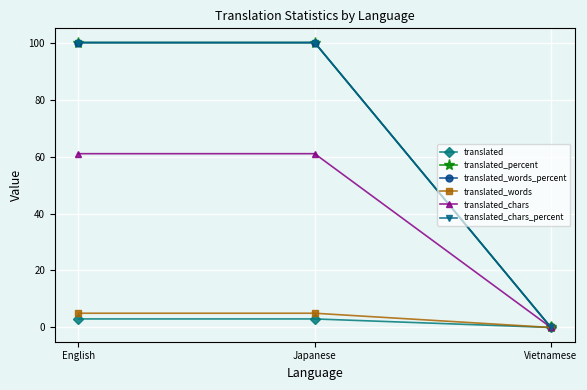

Reading left to right, extract all data points from this chart.

translated: English=3	Japanese=3	Vietnamese=0
translated_percent: English=100	Japanese=100	Vietnamese=0
translated_words_percent: English=100	Japanese=100	Vietnamese=0
translated_words: English=5	Japanese=5	Vietnamese=0
translated_chars: English=61	Japanese=61	Vietnamese=0
translated_chars_percent: English=100	Japanese=100	Vietnamese=0